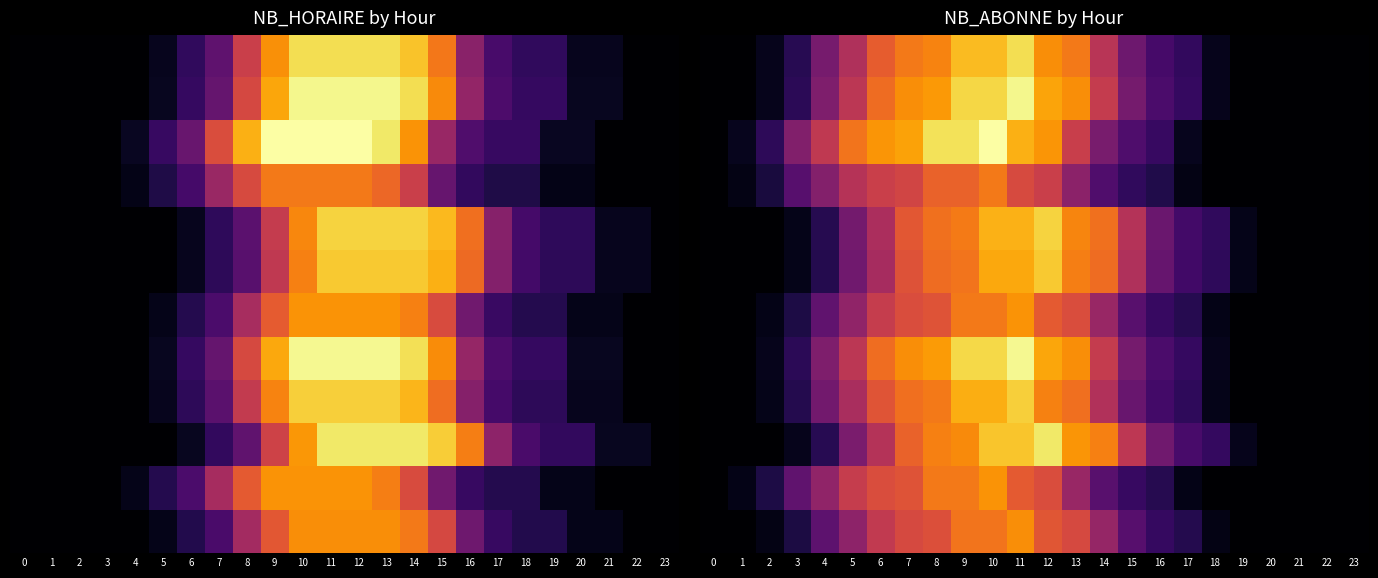

Count the number of categories in the chart.

24